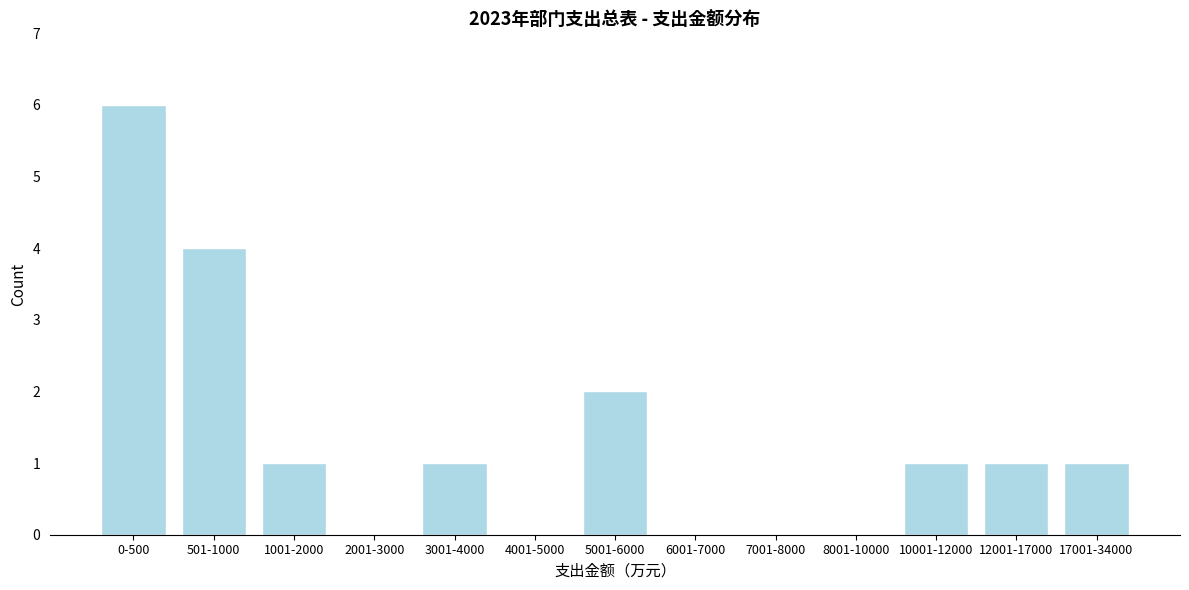

Reading left to right, transcribe all the data shown in this chart.

0-500=6	501-1000=4	1001-2000=1	2001-3000=0	3001-4000=1	4001-5000=0	5001-6000=2	6001-7000=0	7001-8000=0	8001-10000=0	10001-12000=1	12001-17000=1	17001-34000=1